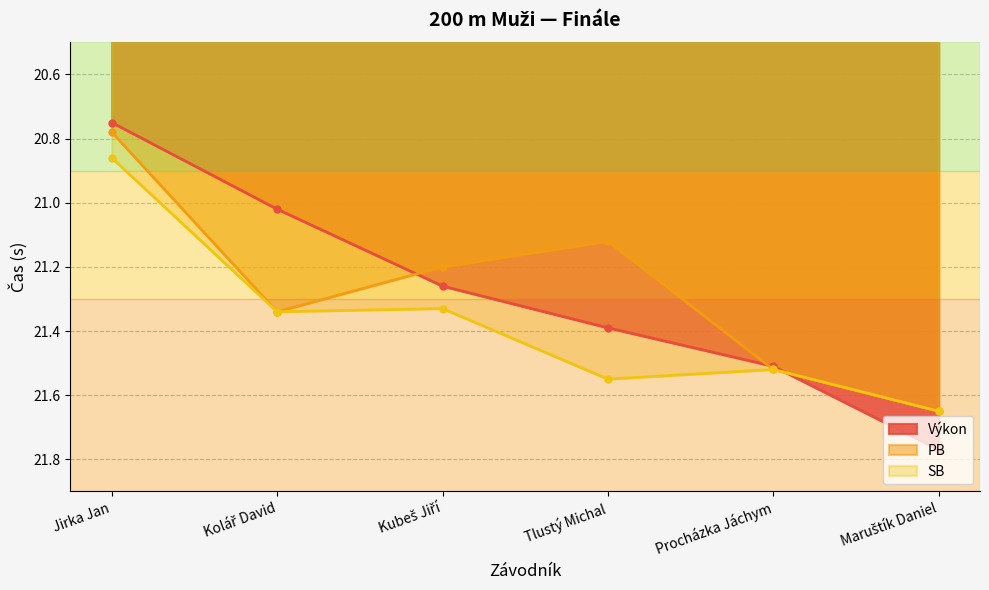

At which category is the sum across all series the highest?

Maruštík Daniel